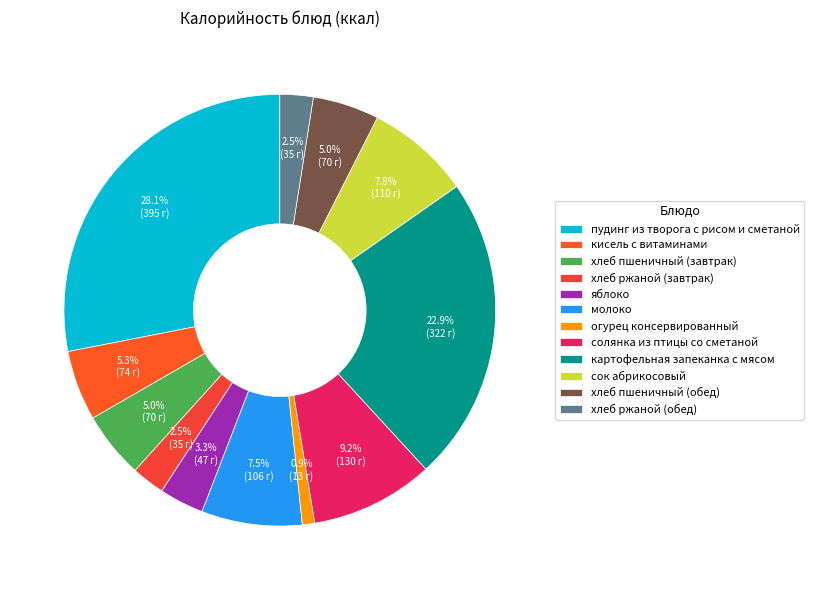

Which category has the smallest portion of the pie?

огурец консервированный